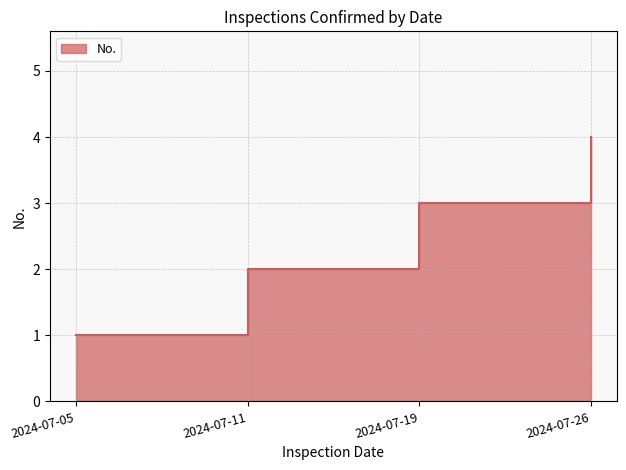

The chart shows a value of 1 at 2024-07-05. True or false?

True